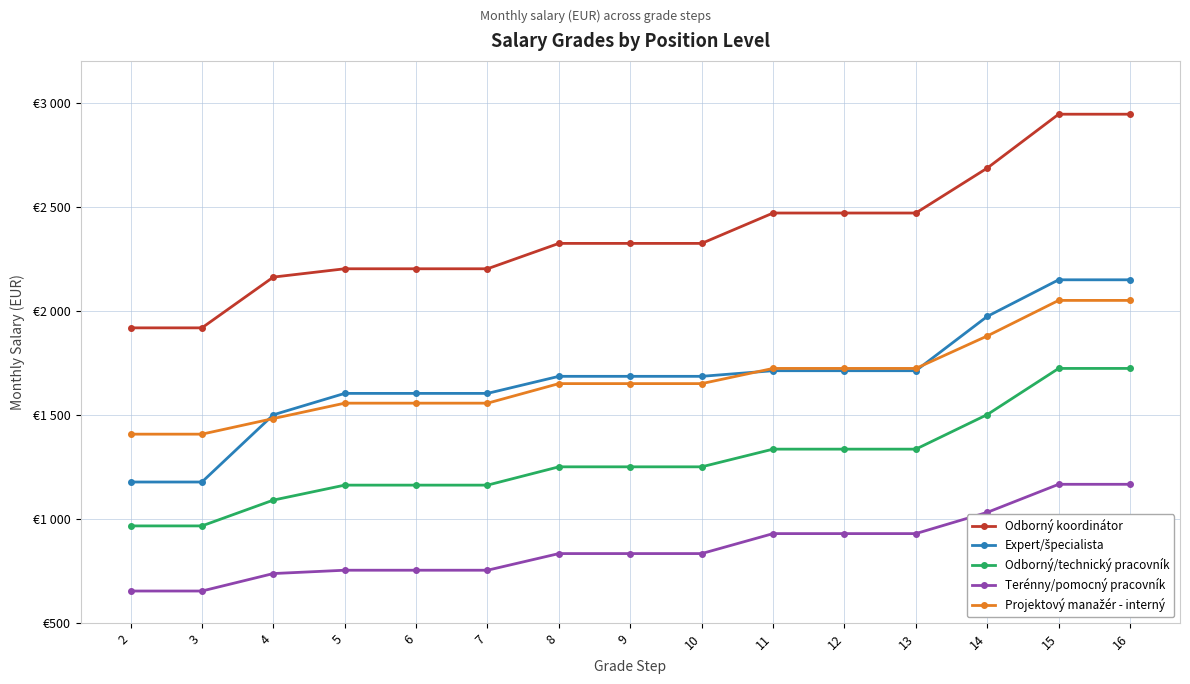

Between 7 and 6, which is larger?

7